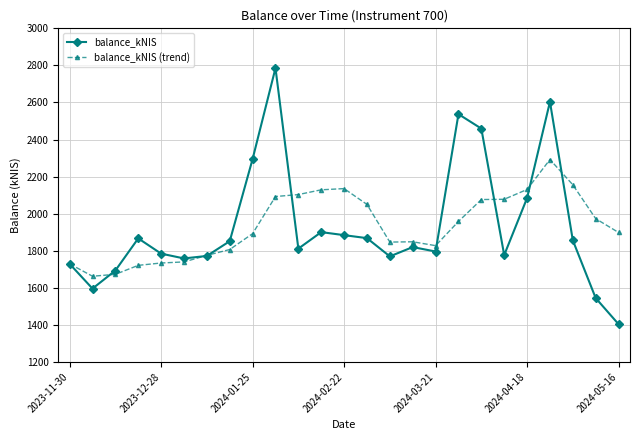

What is the value of the balance_kNIS point at the 5th from the left?

1784.4